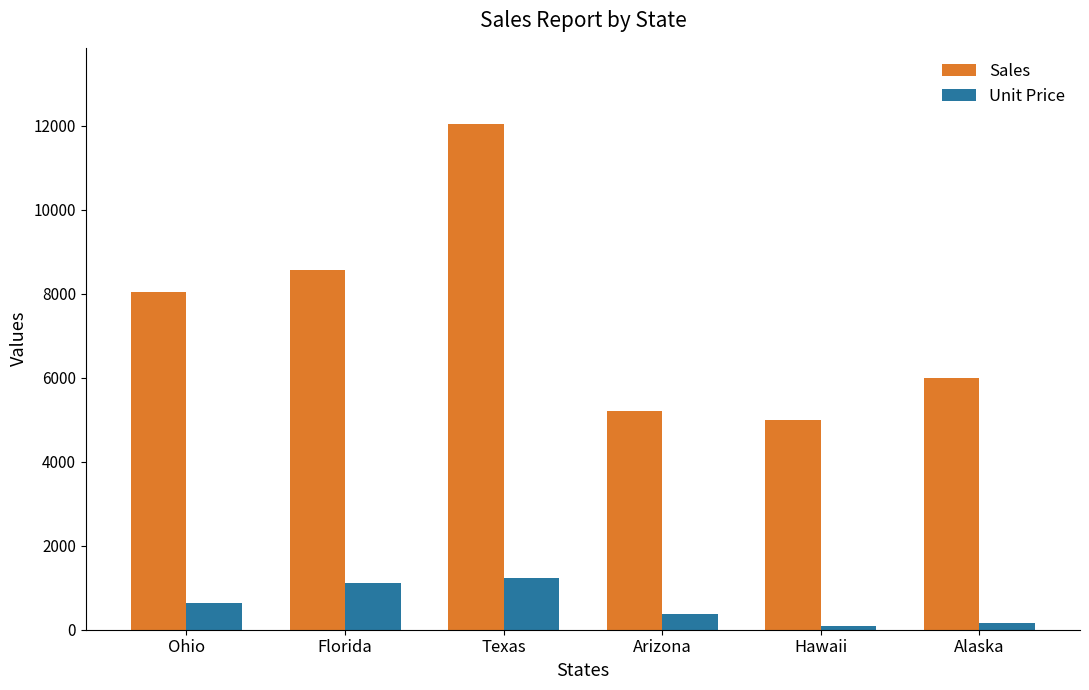

What is the sum of all Unit Price values?

3600.0